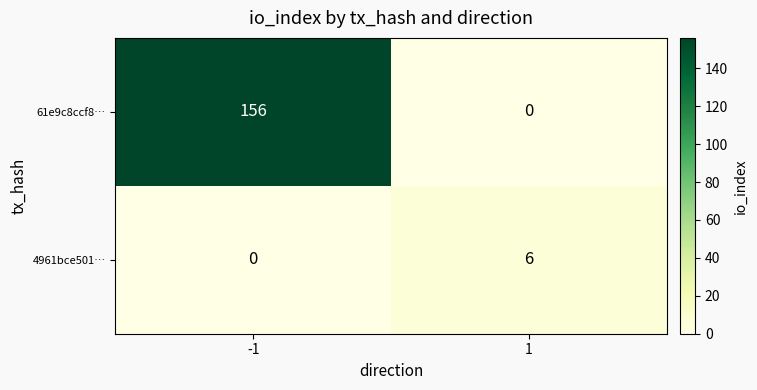

Between -1 and 1, which series saw the biggest shift?

61e9c8ccf8…